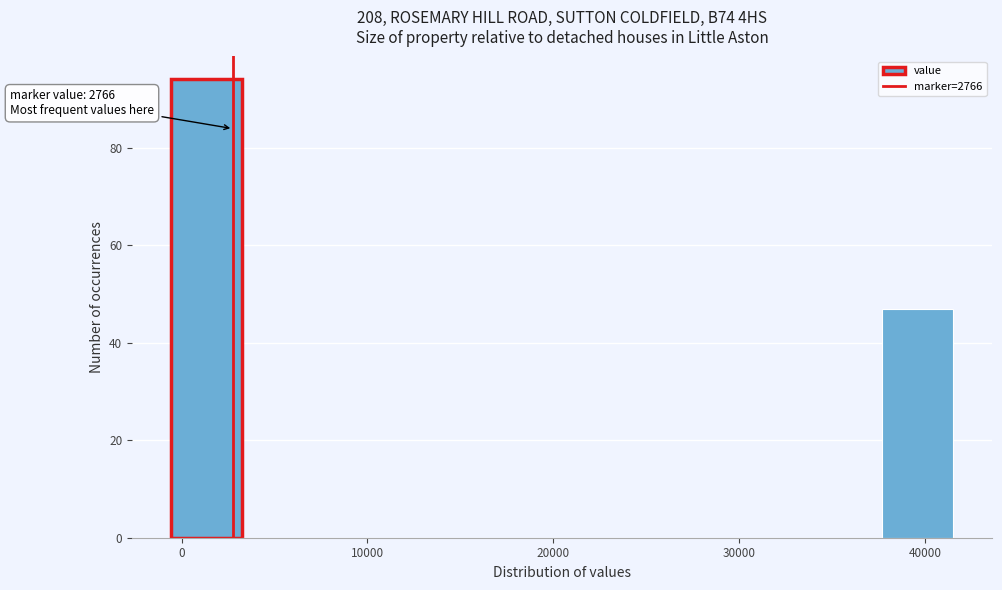

Around what value on the x-axis is the tallest bar? Give the approximate position of its centre, as read against the axis.

1000